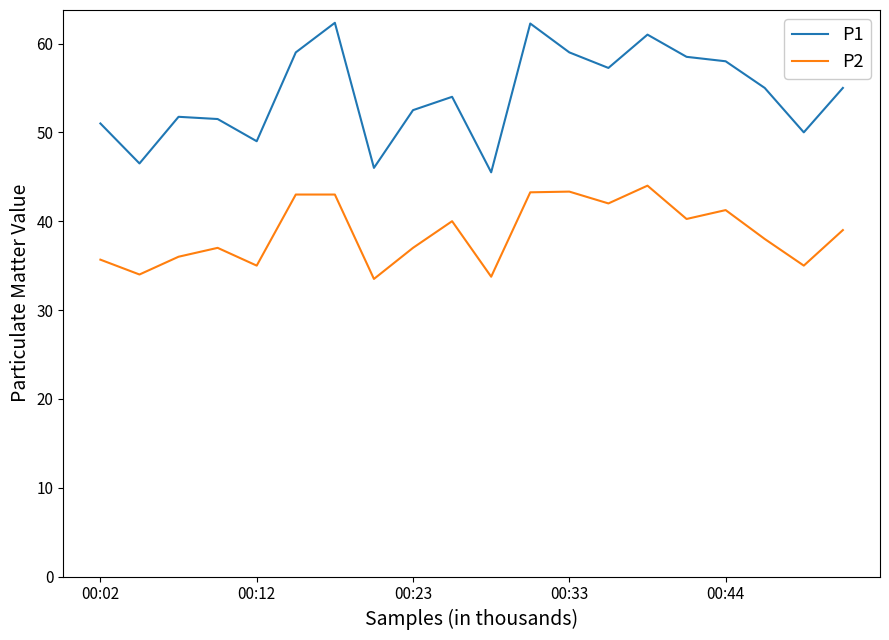

True or false: P1 and P2 cross at least once.

False